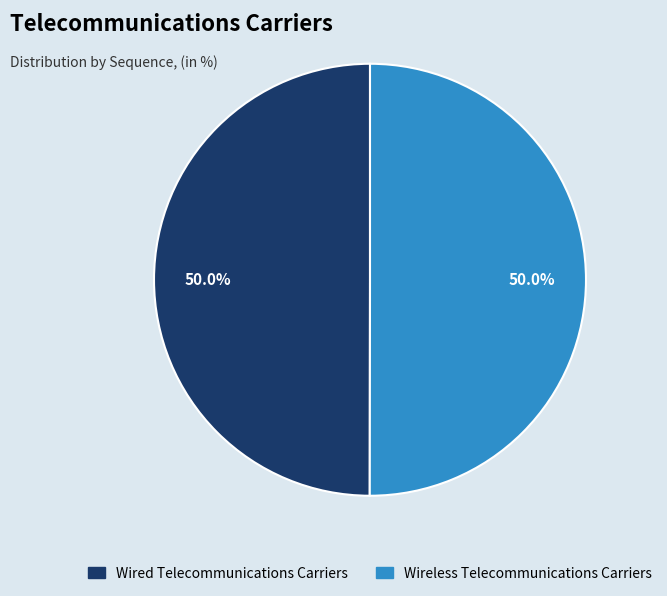

Approximately how many times larger is the value at Wireless Telecommunications Carriers compared to Wired Telecommunications Carriers?

1.0